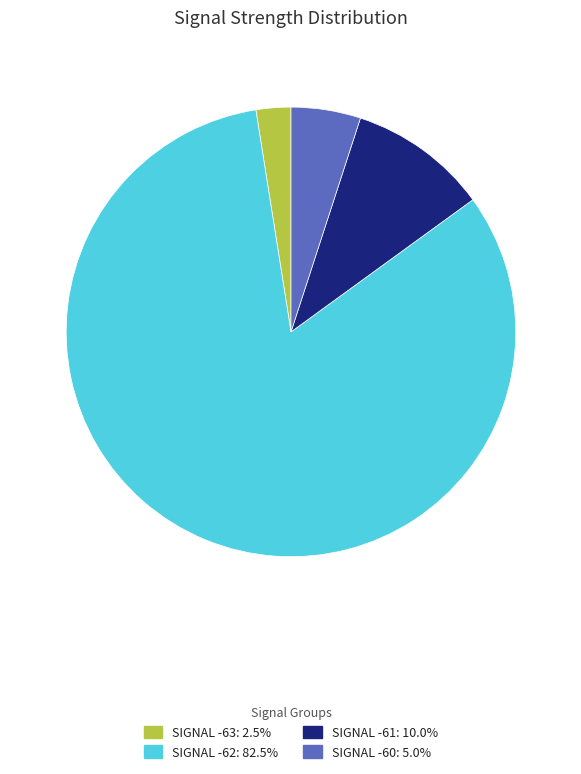

Is SIGNAL -61: 10.0% the majority of the pie?

No